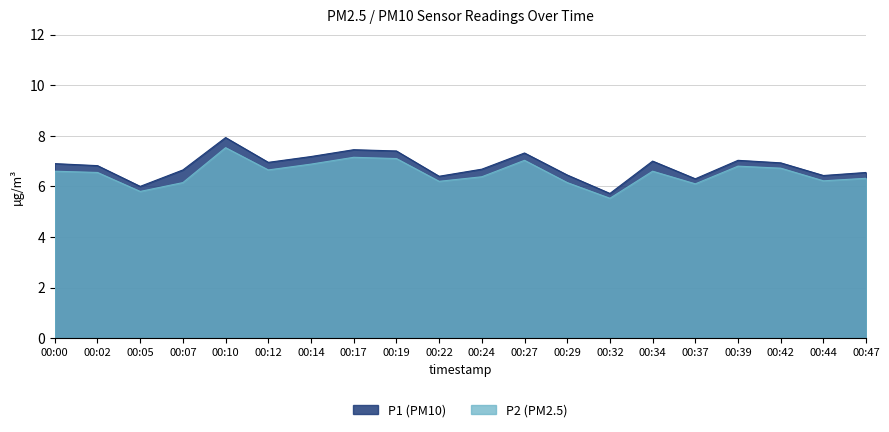

The P1 series shows 6.4 at 00:22. True or false?

True